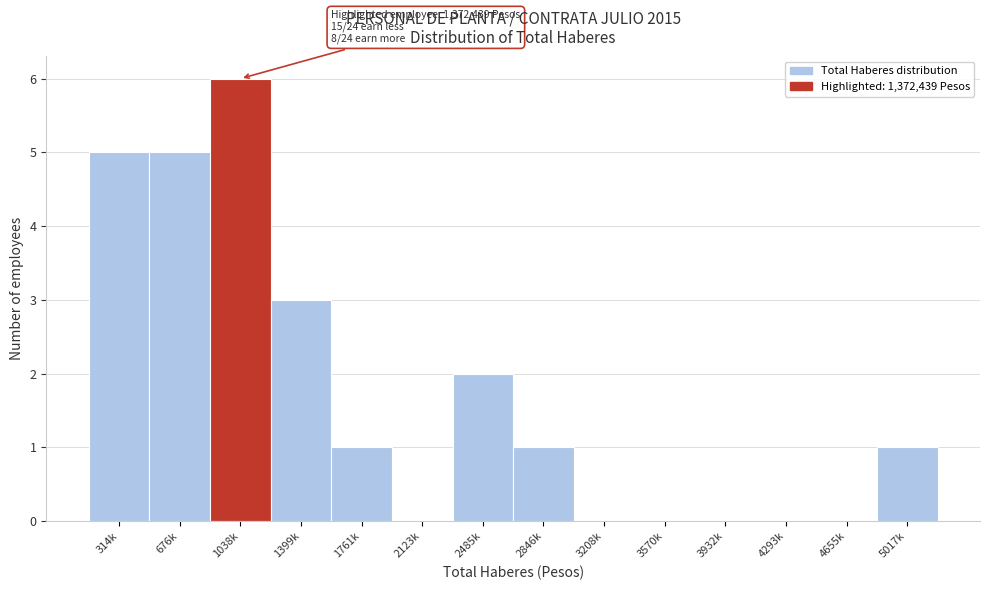

Reading left to right, extract all data points from this chart.

314k=5	676k=5	1038k=6	1399k=3	1761k=1	2123k=0	2485k=2	2846k=1	3208k=0	3570k=0	3932k=0	4293k=0	4655k=0	5017k=1